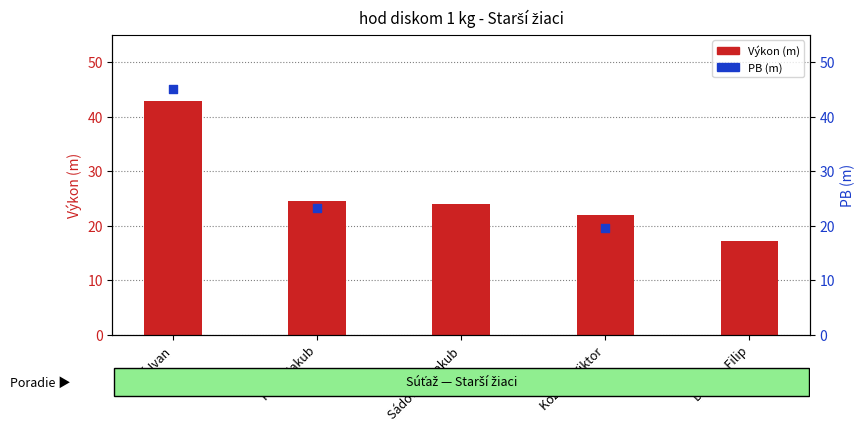

What are all the series names shown in the legend?

Výkon, PB